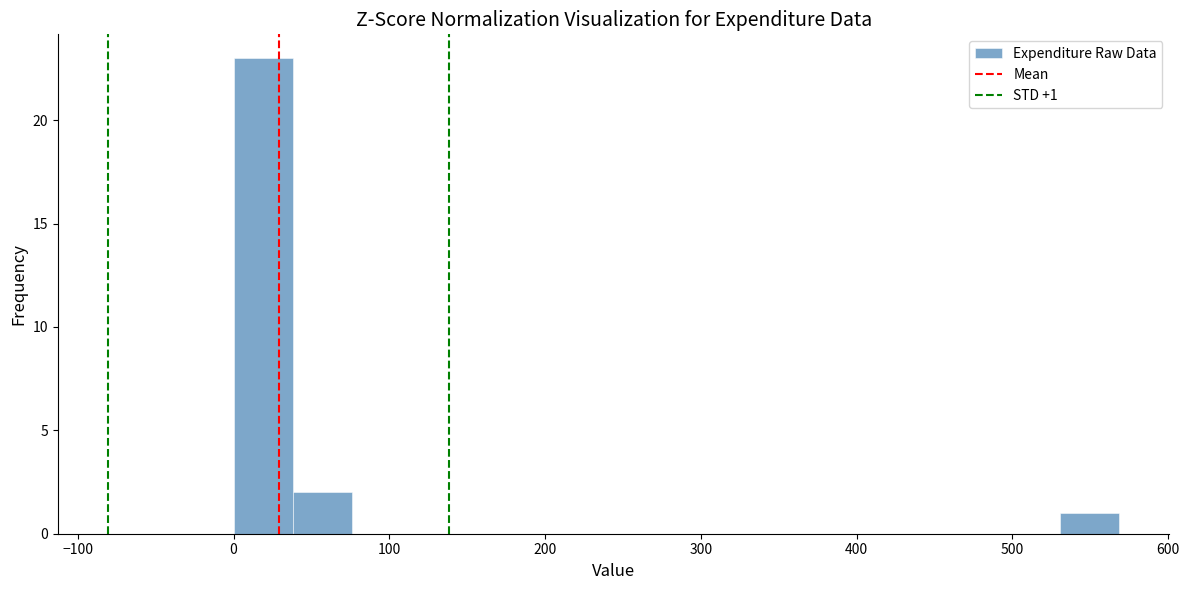

Read against the x-axis, roughly where is the centre of the tallest bar?

20